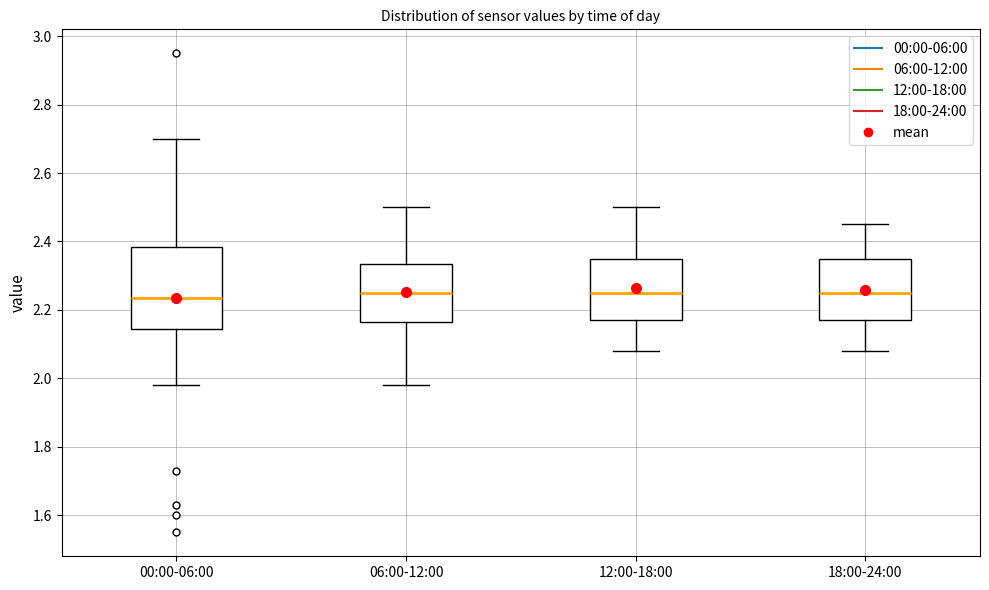

Reading left to right, transcribe this box plot: for each box, give where its median line is, the range the box spans, and where its two whiskers end, as read against the y-axis. The values are not printed on the chart, so give them approximately, as read against the axis.

00:00-06:00: median 2.24, box 2.14 to 2.38, whiskers 1.98 to 2.70
06:00-12:00: median 2.26, box 2.16 to 2.34, whiskers 1.98 to 2.50
12:00-18:00: median 2.26, box 2.18 to 2.36, whiskers 2.08 to 2.50
18:00-24:00: median 2.26, box 2.18 to 2.36, whiskers 2.08 to 2.46